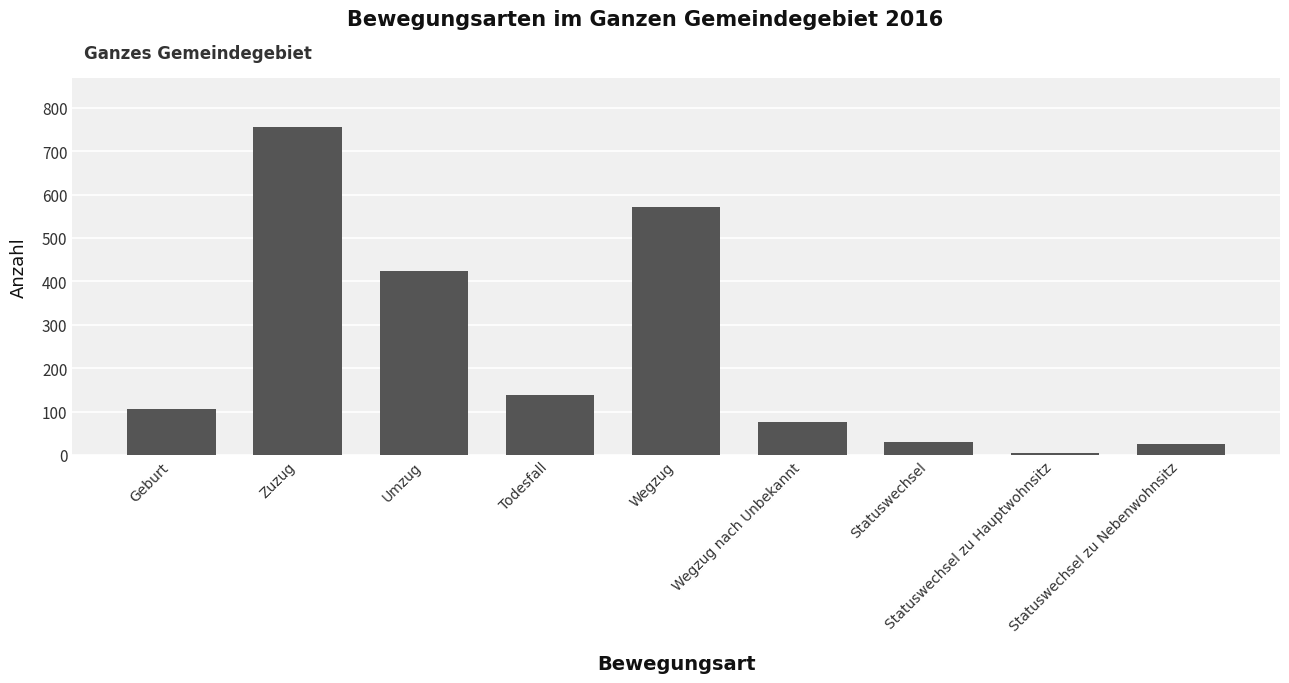

What is the maximum value shown in the chart?

756